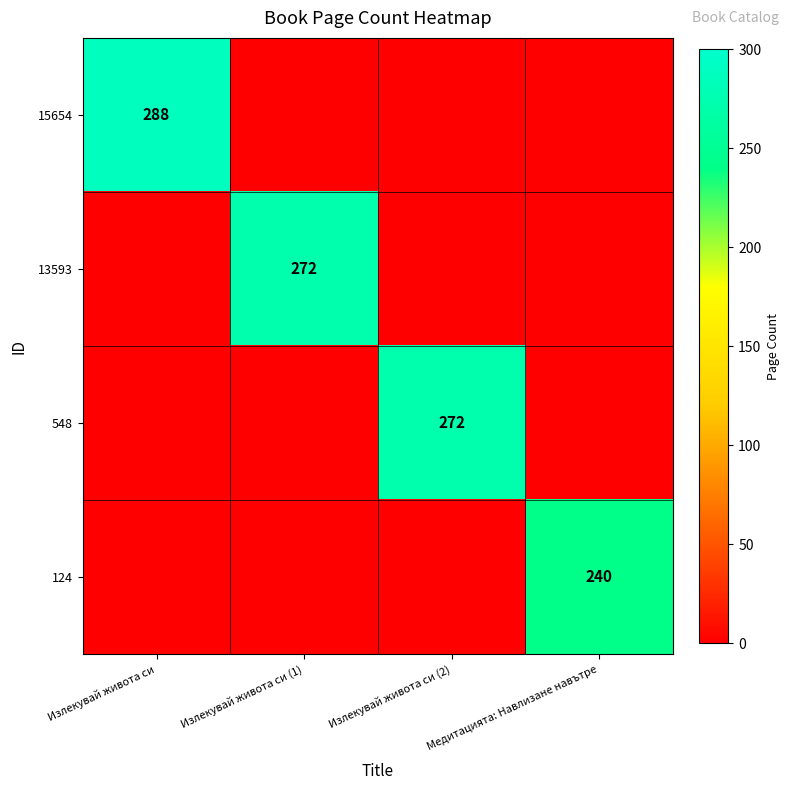

The 548 series shows 272 at Излекувай живота си (2). True or false?

True